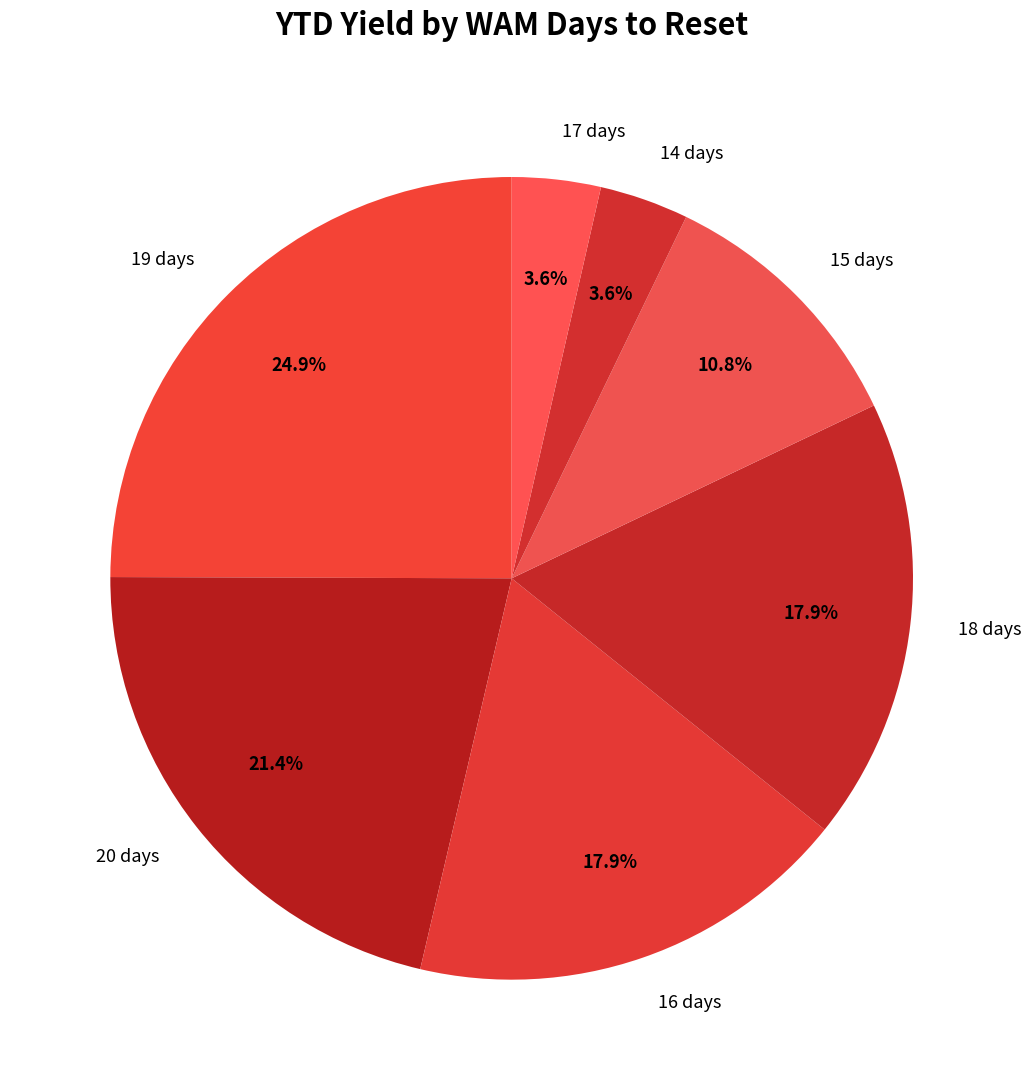

Count the number of slices in the pie.

7